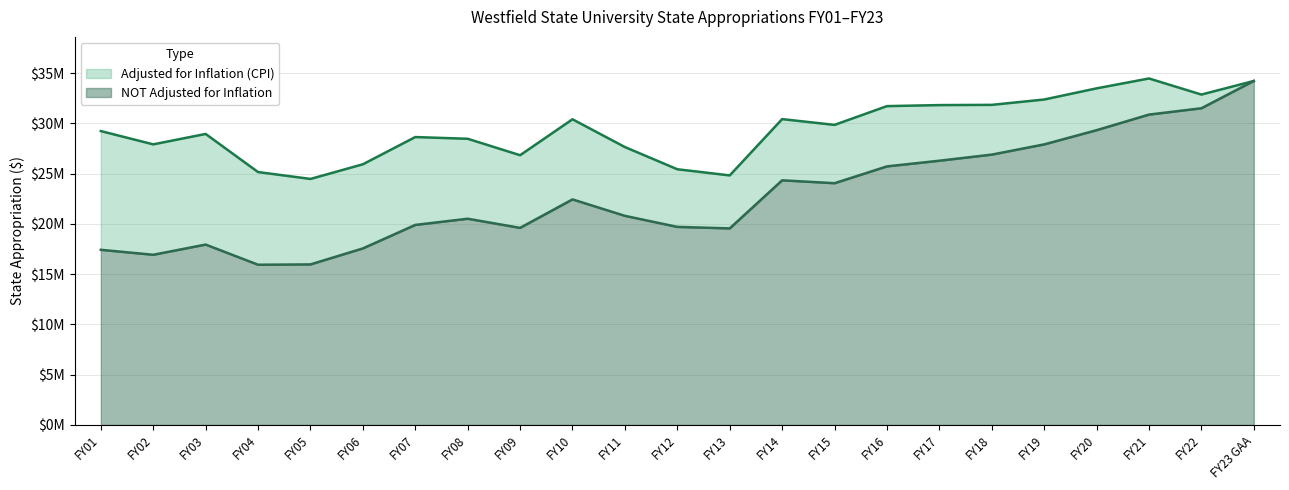

The NOT Adjusted for Inflation series shows 29315559 at FY20. True or false?

True